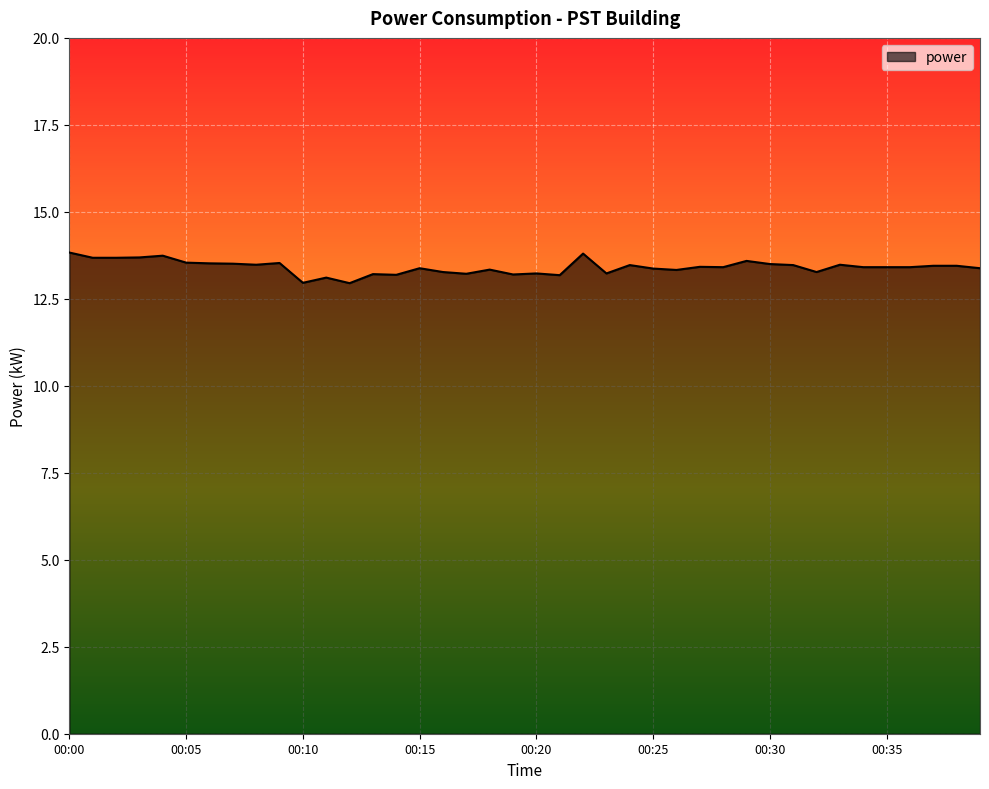

What is the difference between the maximum and minimum values?

0.9